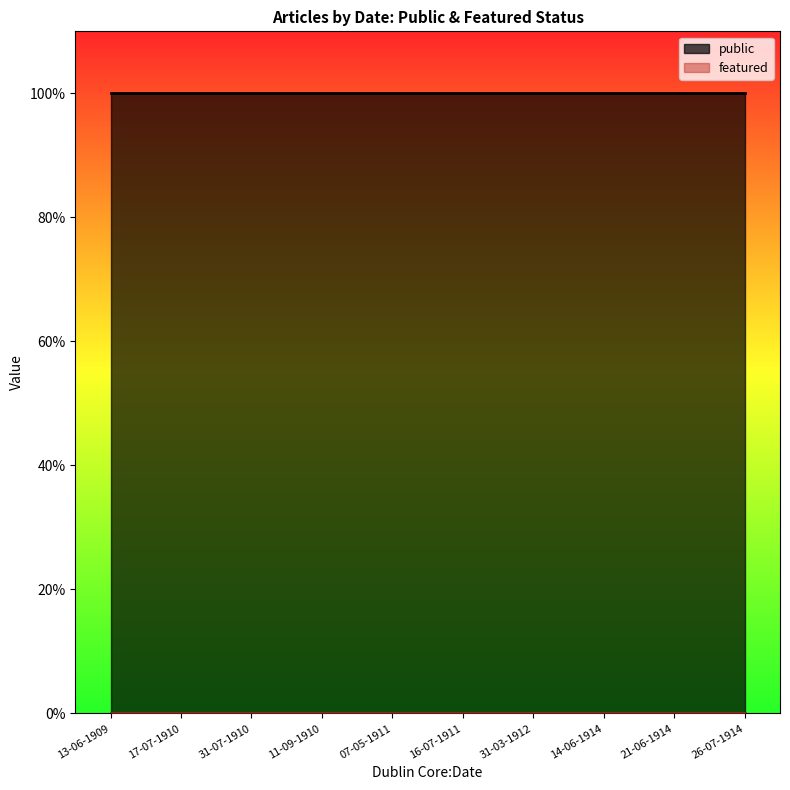

True or false: public and featured intersect in this chart.

False